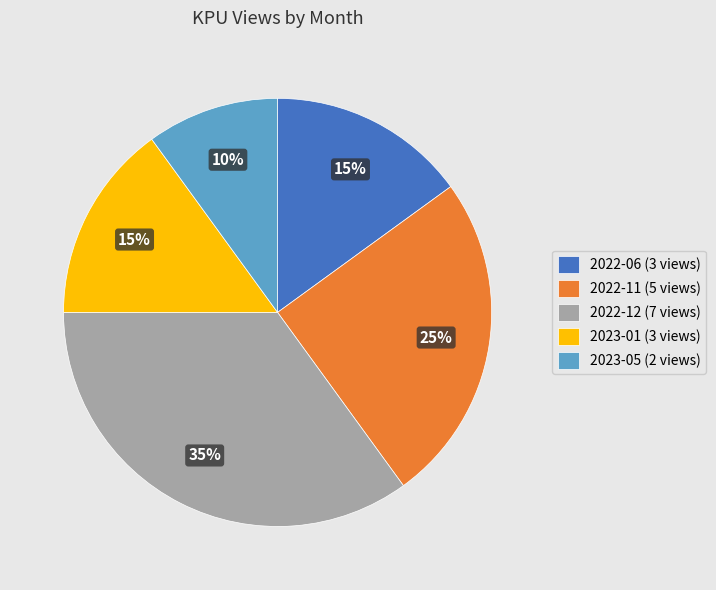

To the nearest percent, what is the average slice percentage?

20%